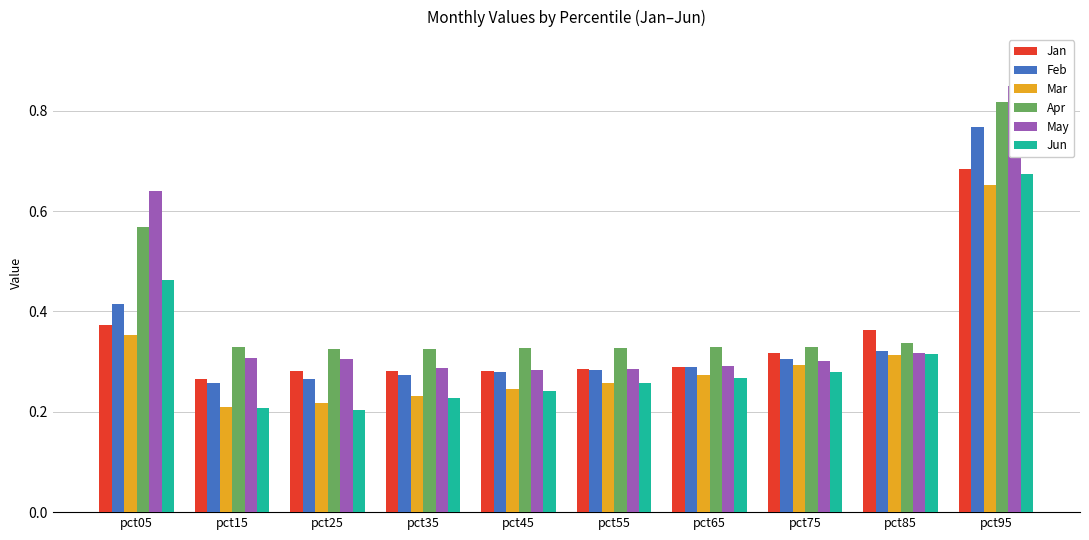

At which category is the sum across all series the highest?

pct95